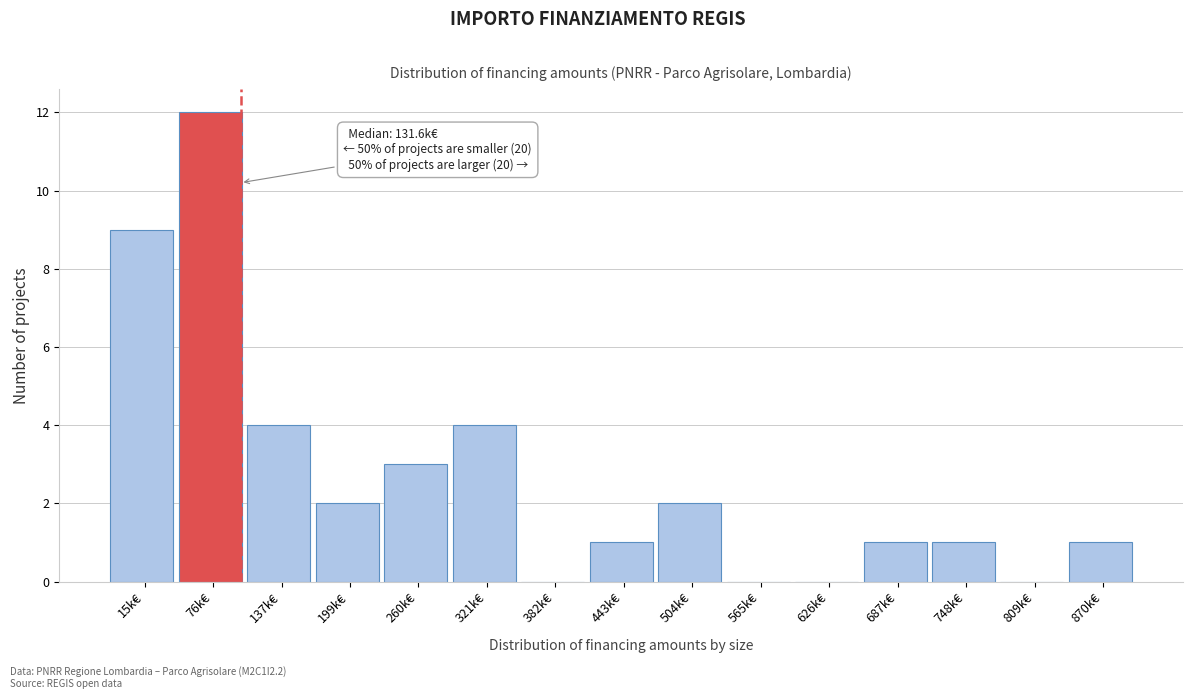

Reading left to right, list all the values displayed in this chart.

15k€=9	76k€=12	137k€=4	199k€=2	260k€=3	321k€=4	382k€=0	443k€=1	504k€=2	565k€=0	626k€=0	687k€=1	748k€=1	809k€=0	870k€=1